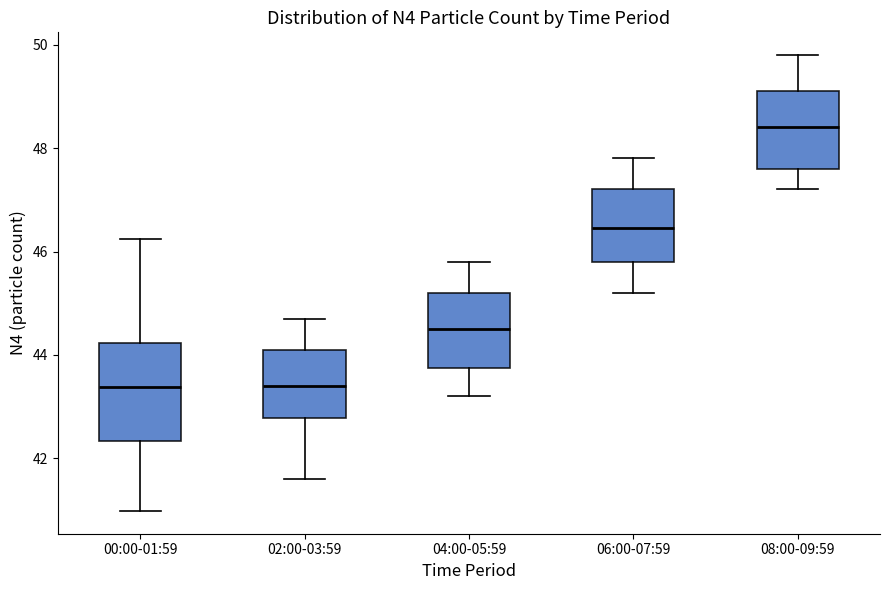

Reading left to right, transcribe this box plot: for each box, give where its median line is, the range the box spans, and where its two whiskers end, as read against the y-axis. The values are not printed on the chart, so give them approximately, as read against the axis.

00:00-01:59: median 43.4, box 42.4 to 44.2, whiskers 41.0 to 46.2
02:00-03:59: median 43.4, box 42.8 to 44.2, whiskers 41.6 to 44.8
04:00-05:59: median 44.6, box 43.8 to 45.2, whiskers 43.2 to 45.8
06:00-07:59: median 46.4, box 45.8 to 47.2, whiskers 45.2 to 47.8
08:00-09:59: median 48.4, box 47.6 to 49.2, whiskers 47.2 to 49.8